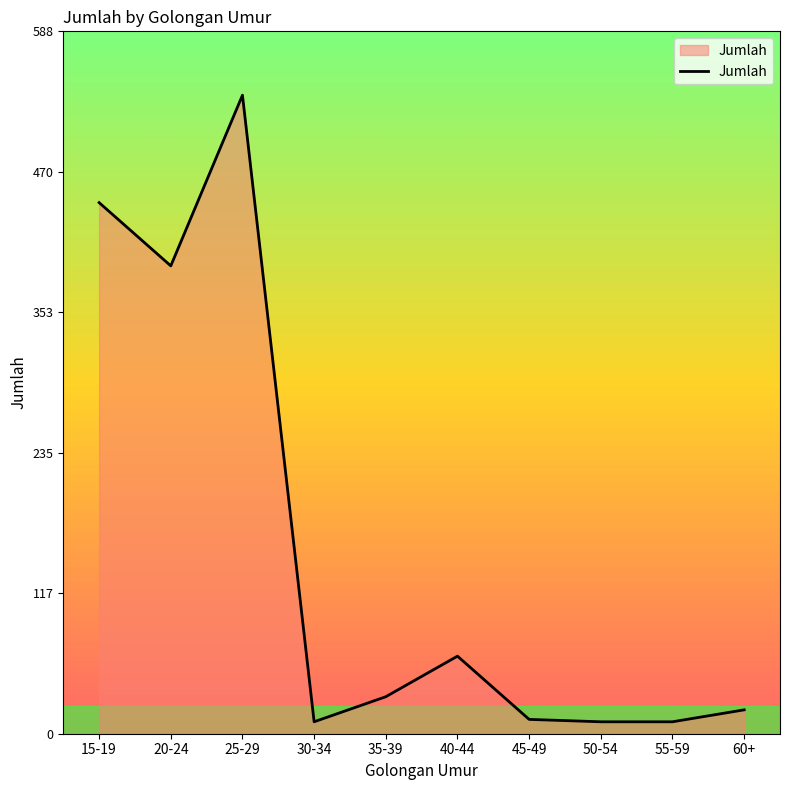

How many lines are shown in the chart?

1